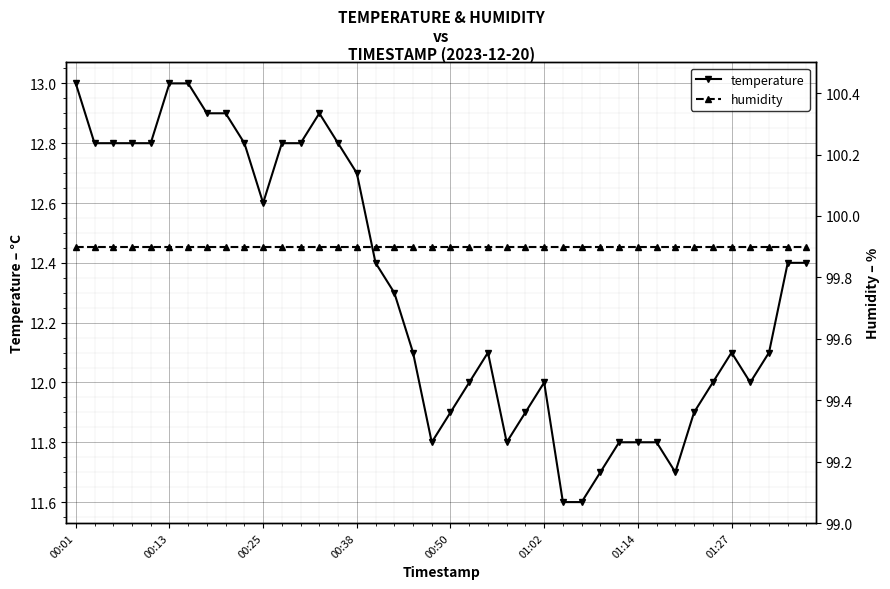

What is the maximum value for temperature?

13.0